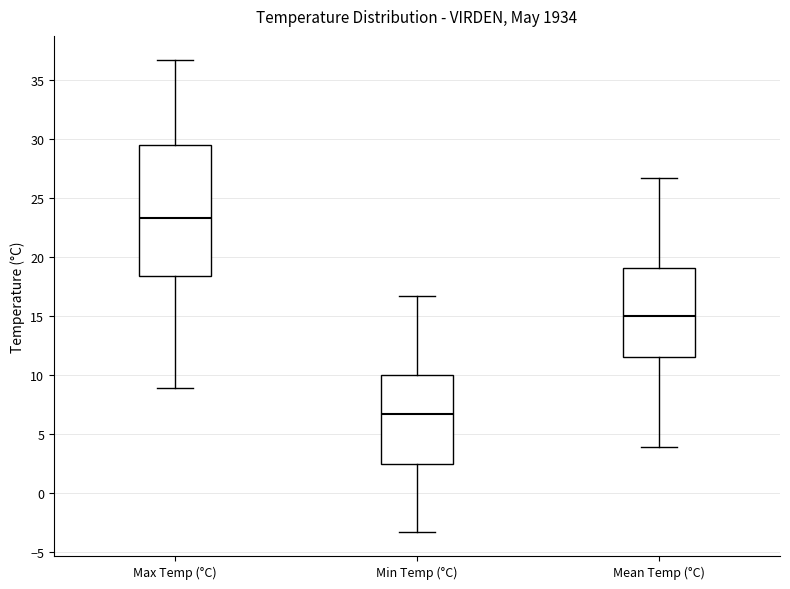

Where does the lower whisker of the box for Min Temp (°C) end on the y-axis? The values are not printed on the chart, so give them approximately, as read against the axis.

-3.5